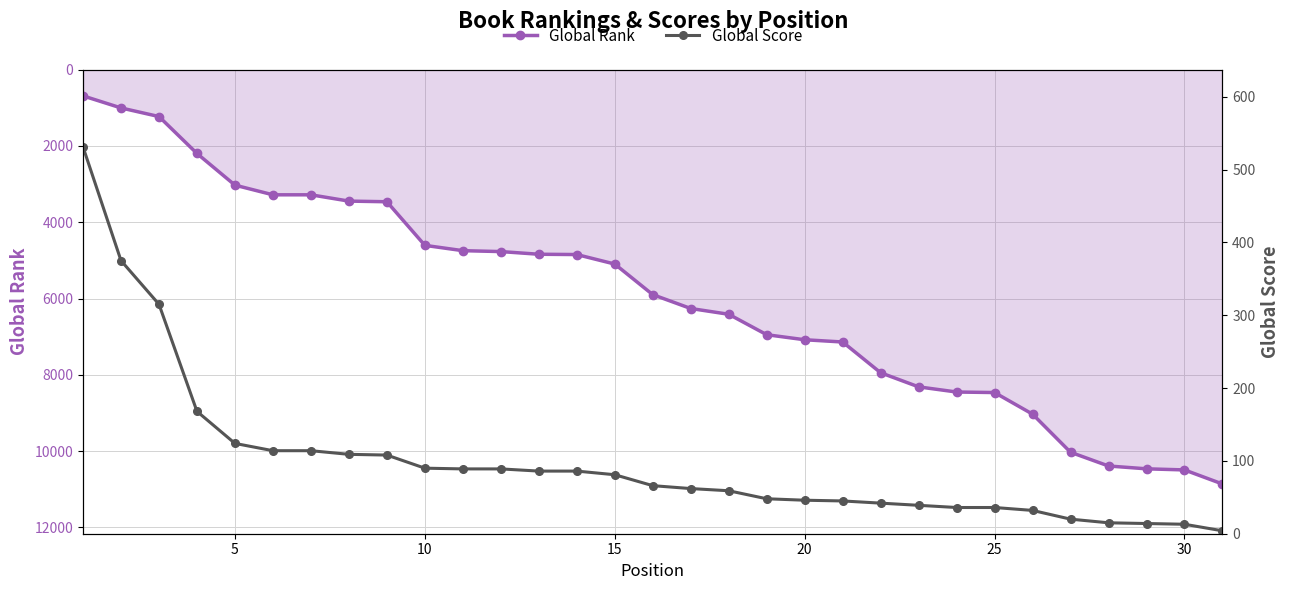

Rank the series at 25 from highest to lowest value.

Global Rank, Global Score